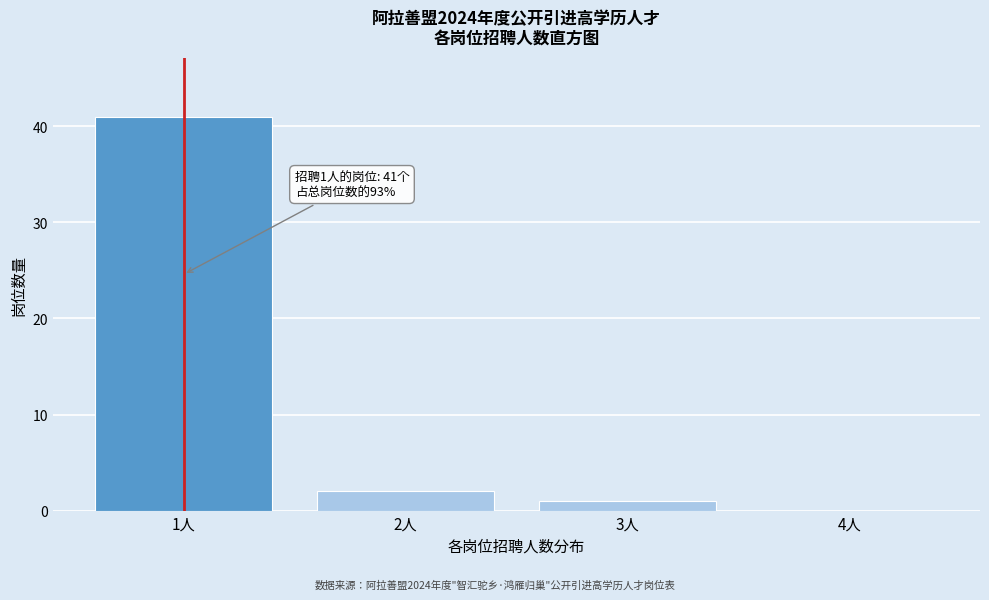

Reading right to left, extract all data points from this chart.

4人=0	3人=1	2人=2	1人=41